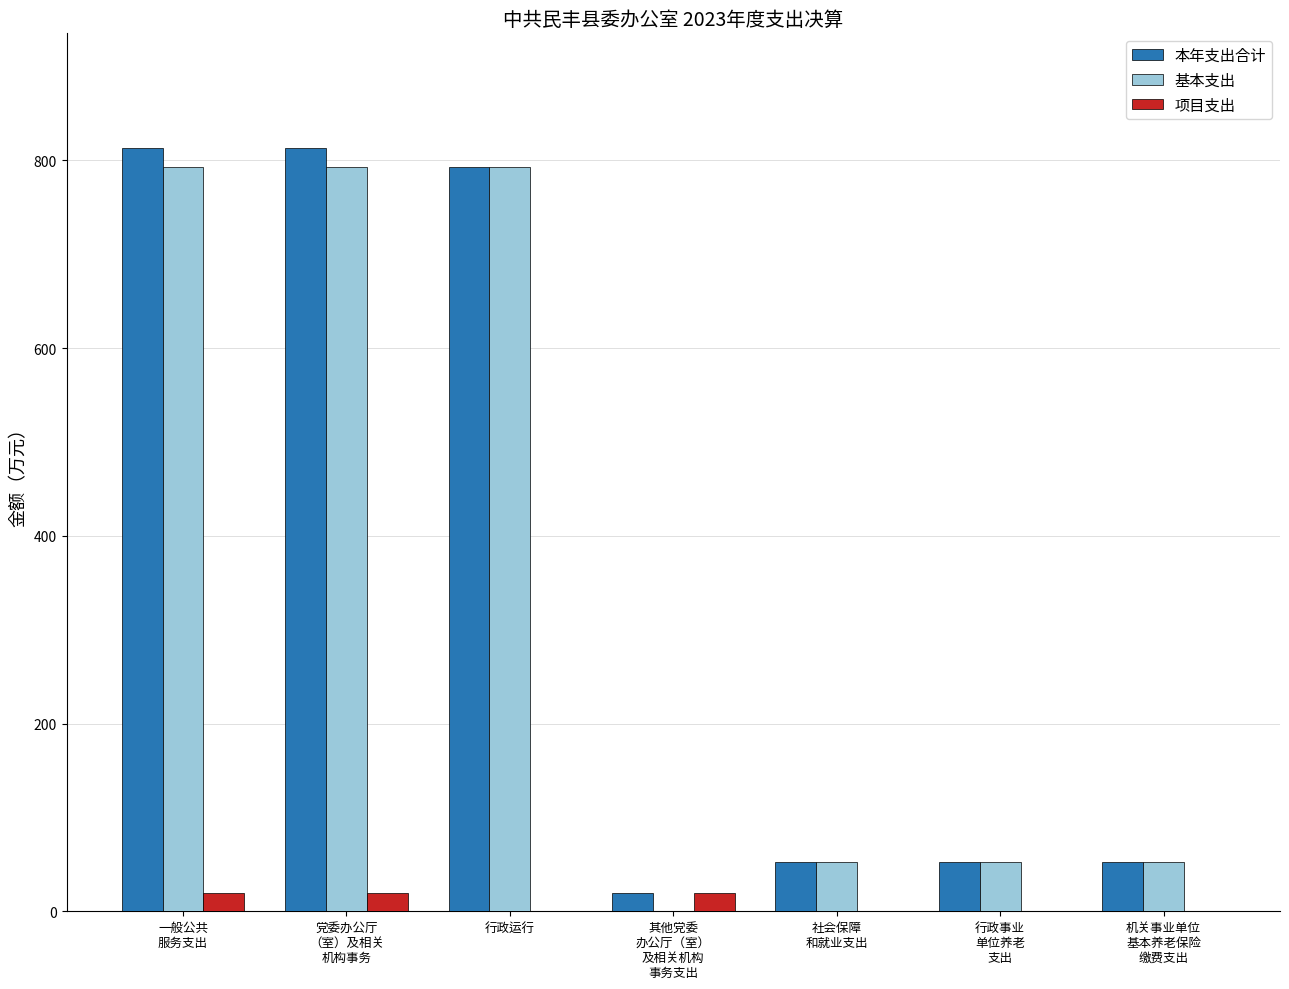

What is the approximate value of 本年支出合计 at 行政运行?

793.4